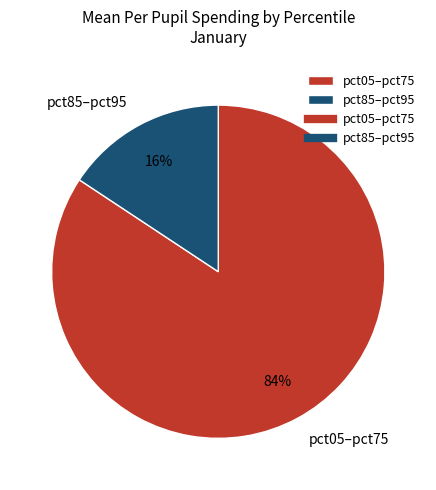

Which has a higher value, pct05–pct75 or pct85–pct95?

pct05–pct75